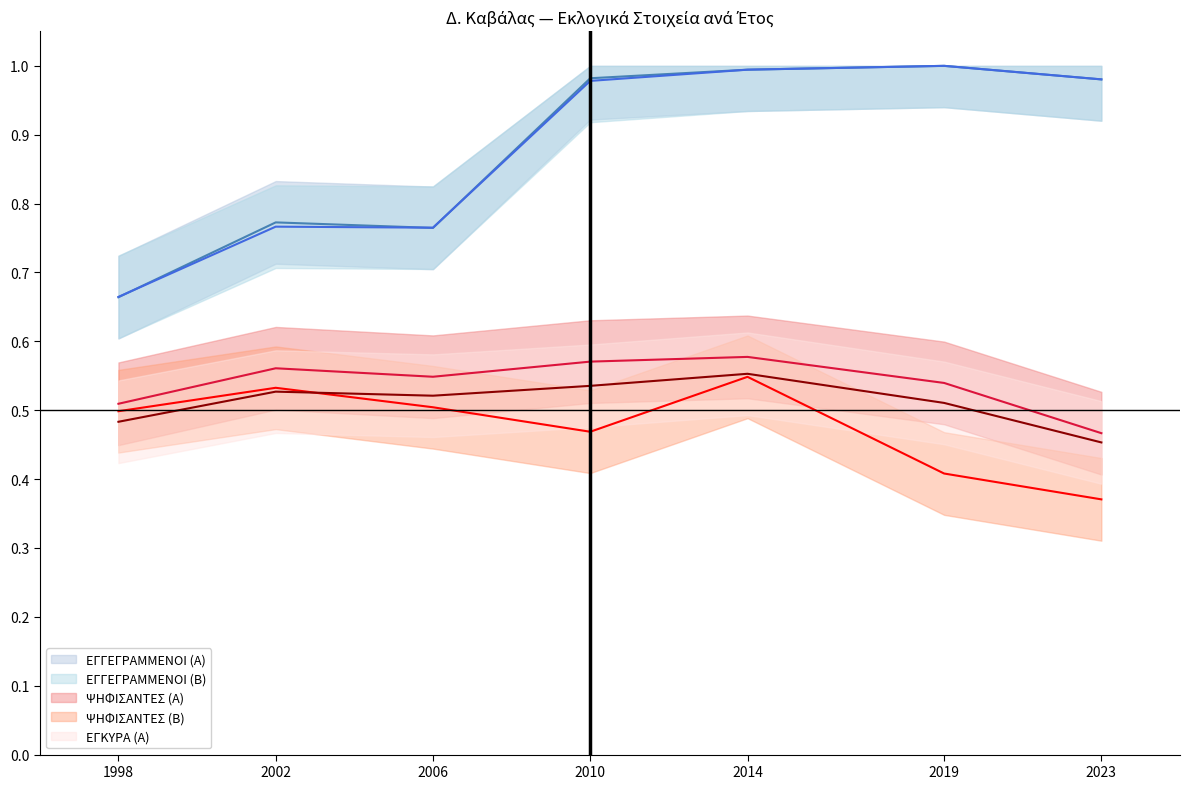

Which label corresponds to the smallest value in the chart?

2023